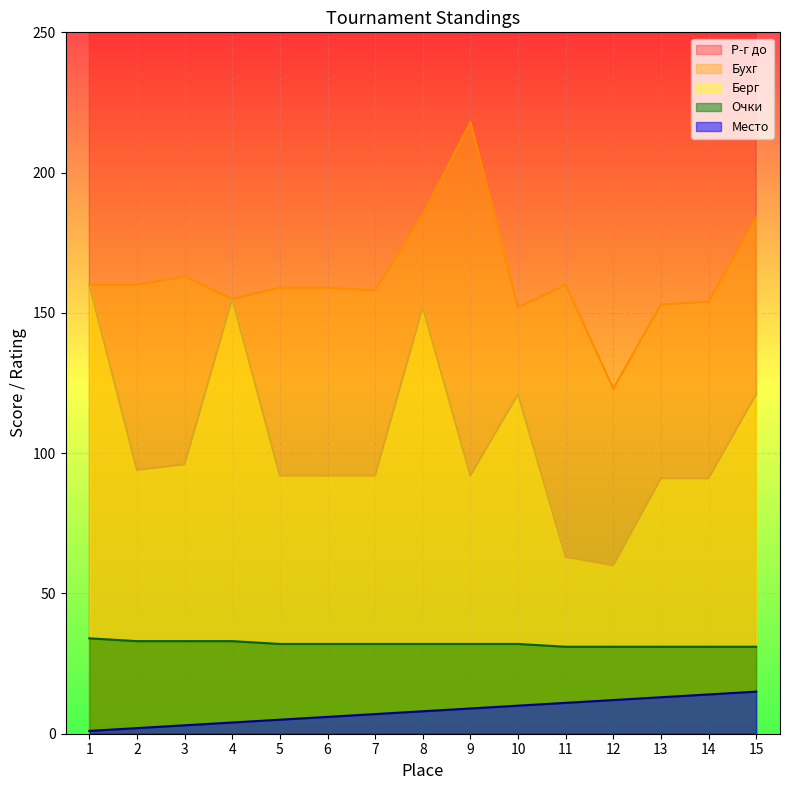

At how many categories does at least one series exceed 2550?

14